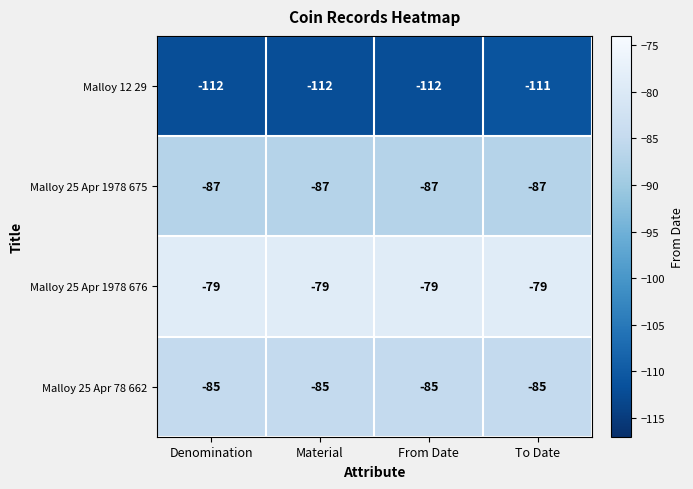

The value of Malloy 25 Apr 1978 676 at From Date is -79. True or false?

True